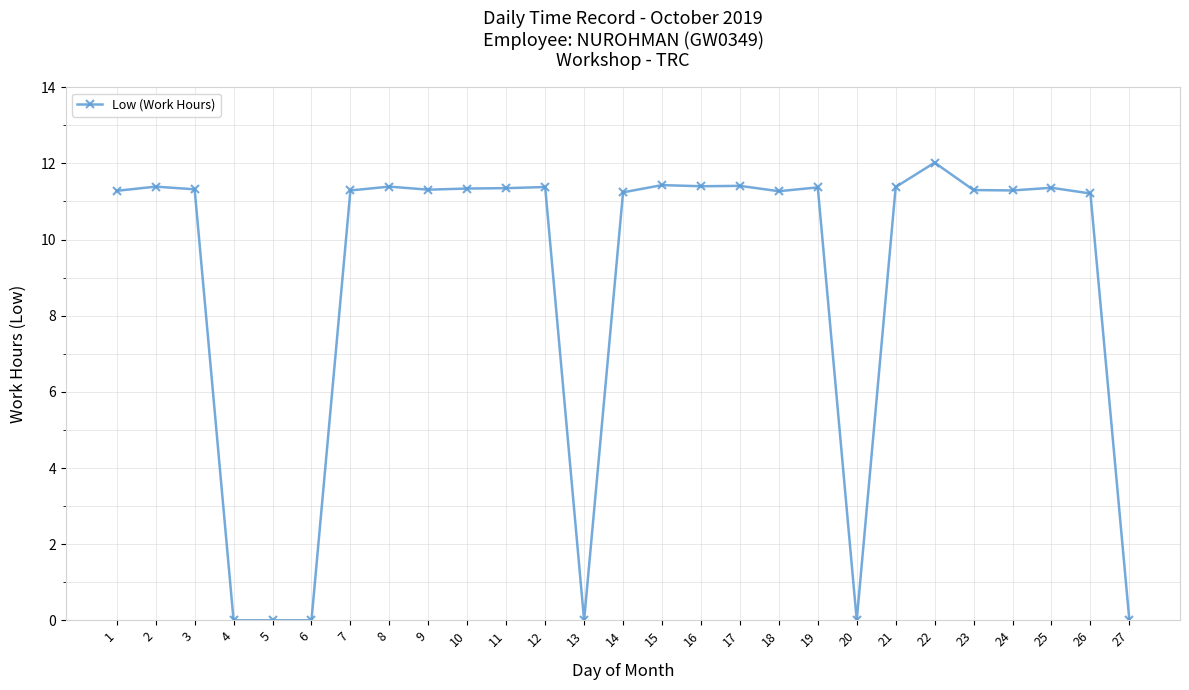

What is the maximum value shown in the chart?

12.0